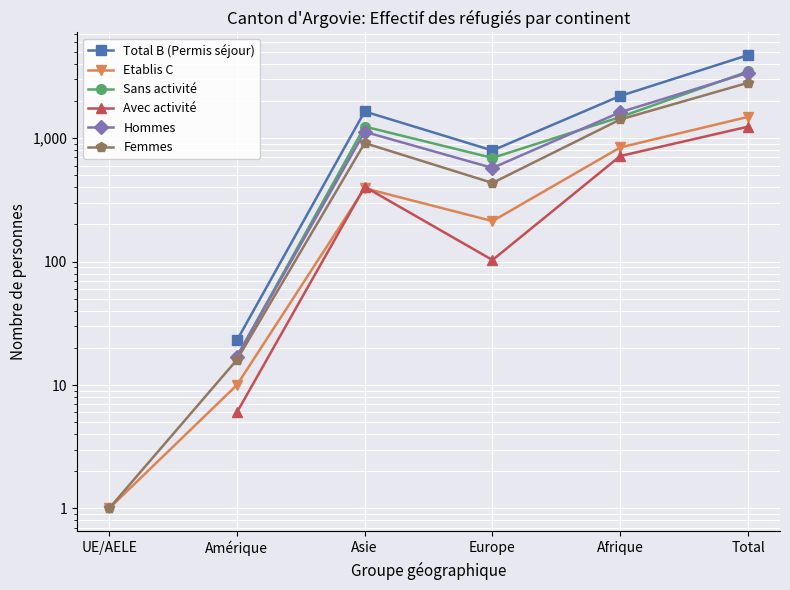

True or false: Total B (Permis séjour) and Avec activité cross at least once.

False